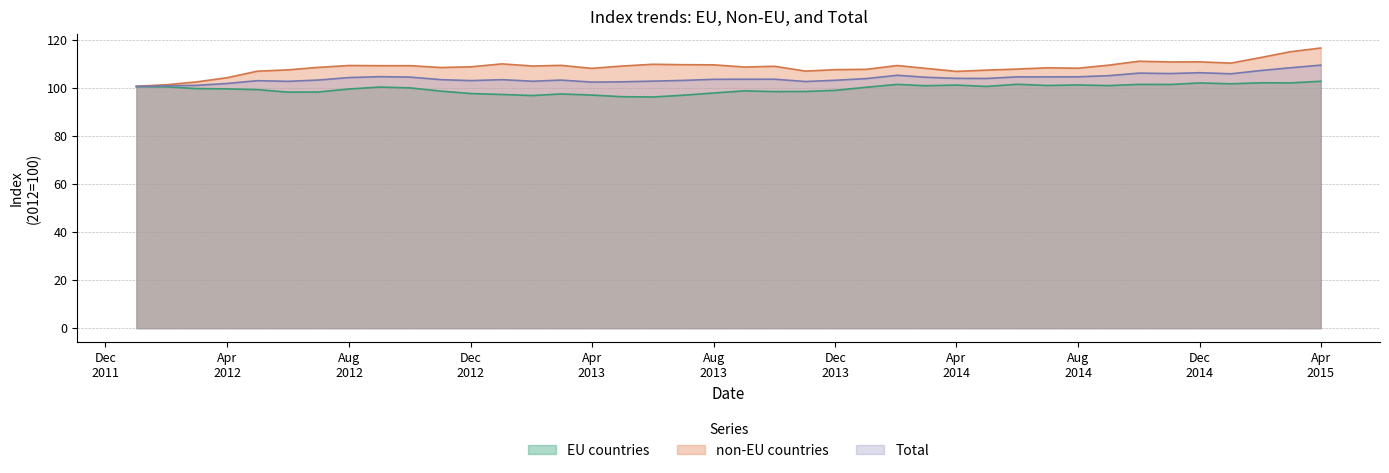

How many interior local valleys does the EU countries series have?

11